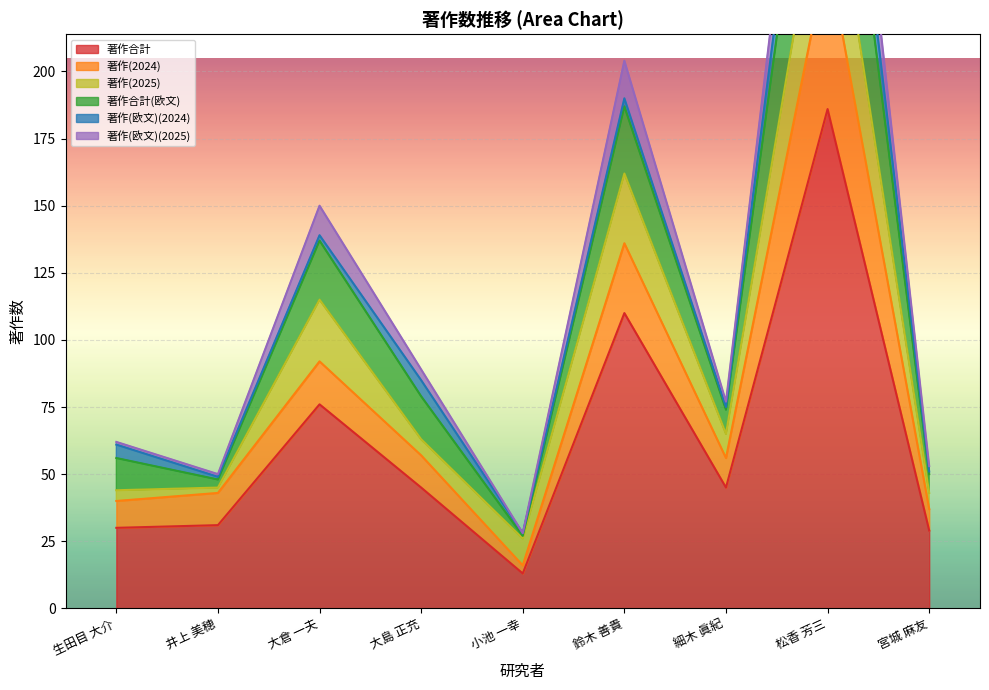

What is the label of the 8th point from the left?

松香 芳三